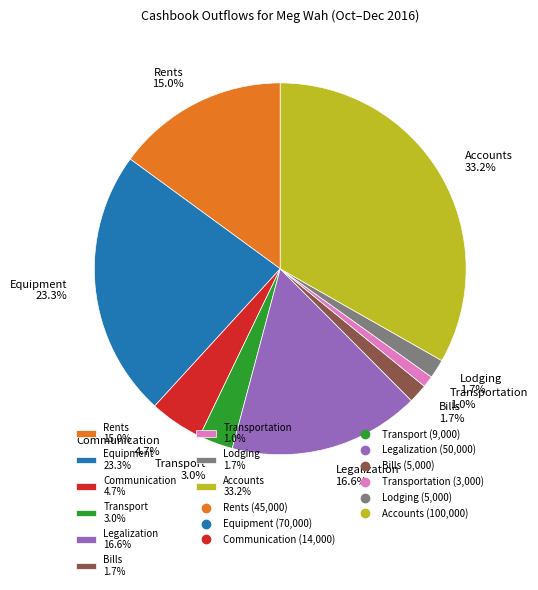

What is the smallest slice in the pie chart?

Transportation 1.0%